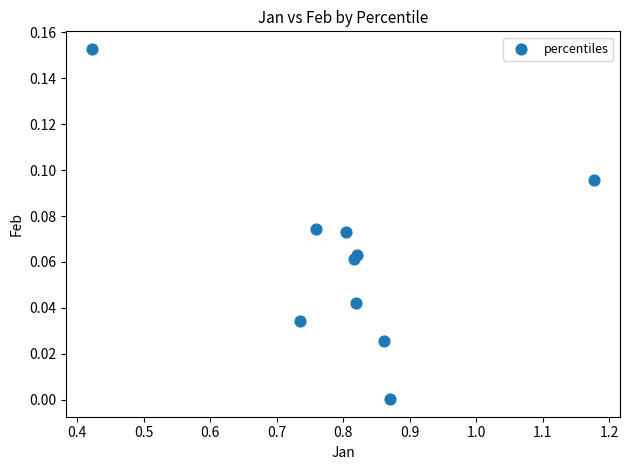

What is the average X value?

0.8